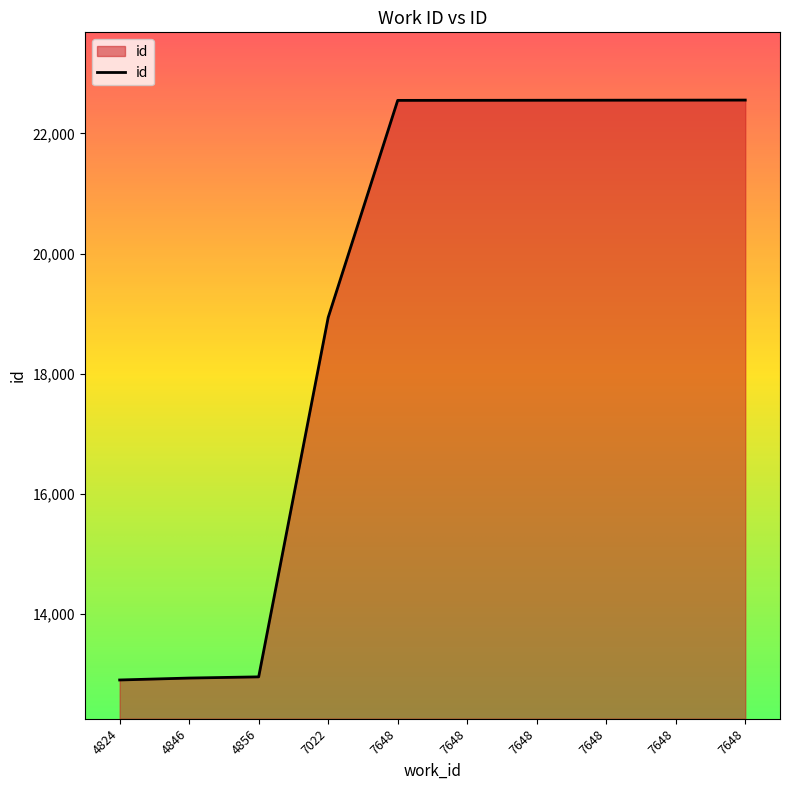

How many lines are shown in the chart?

1